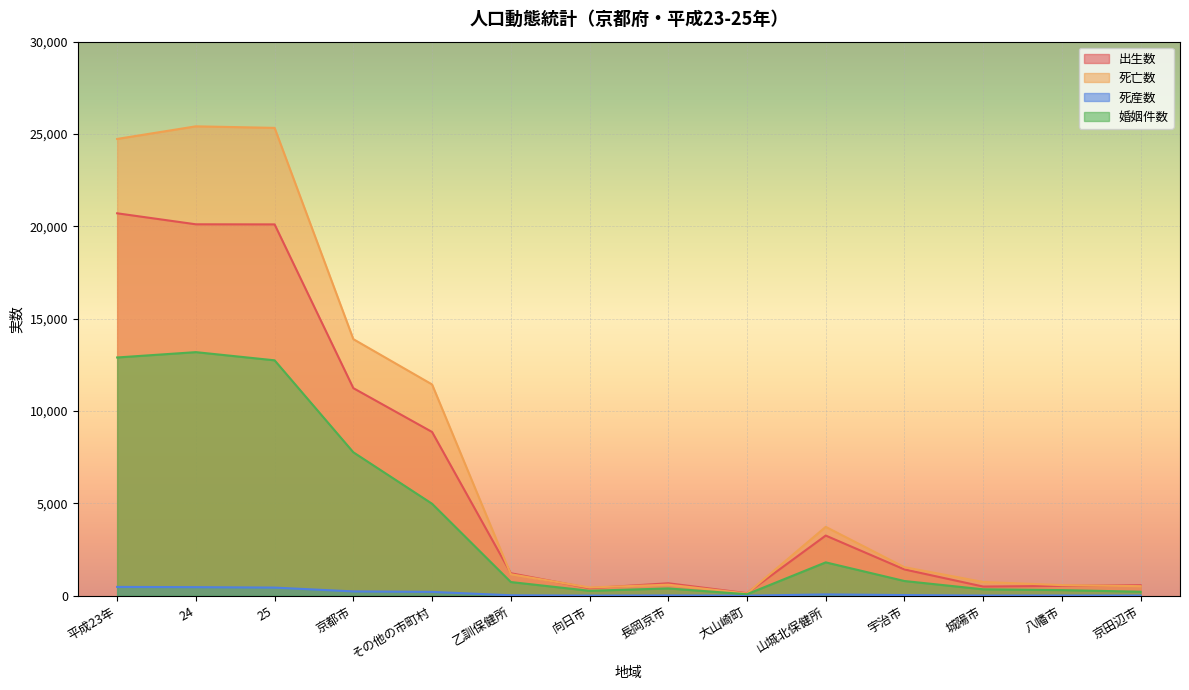

How many values in the 死亡数 series exceed 1544?

6